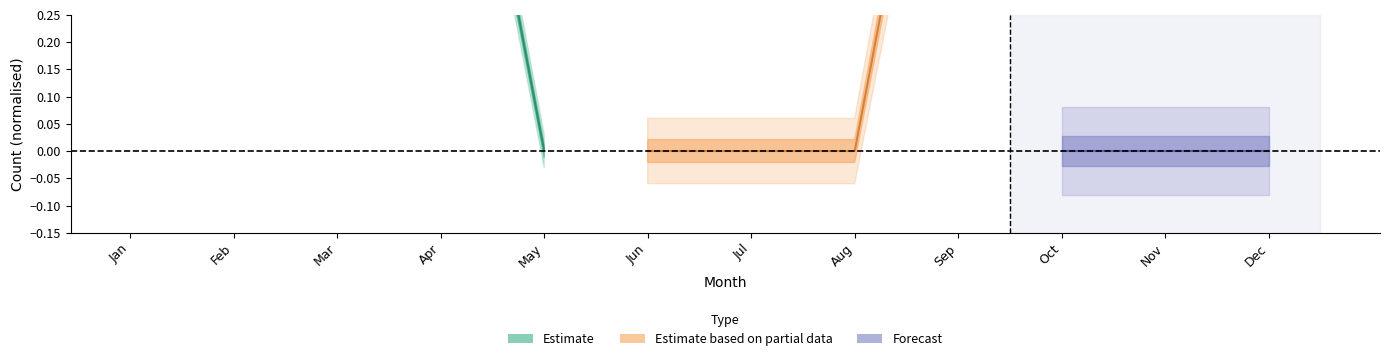

The value of Discovery at Dec is 0. True or false?

True